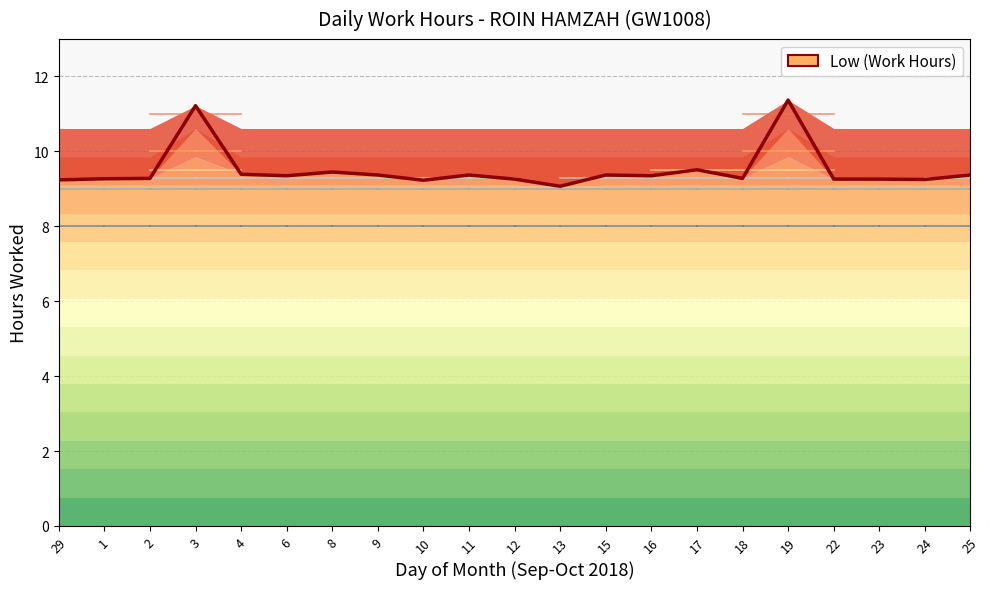

What is the average value?

9.5